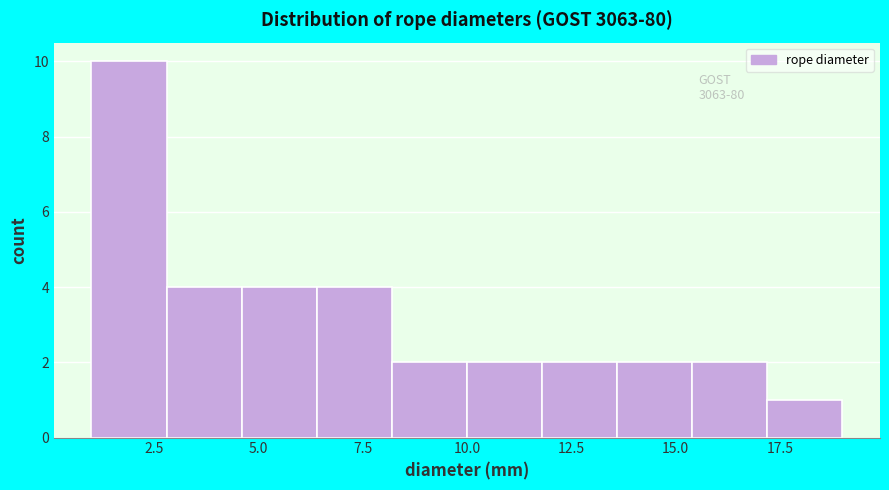

Read against the x-axis, roughly where is the centre of the tallest bar?

2.0